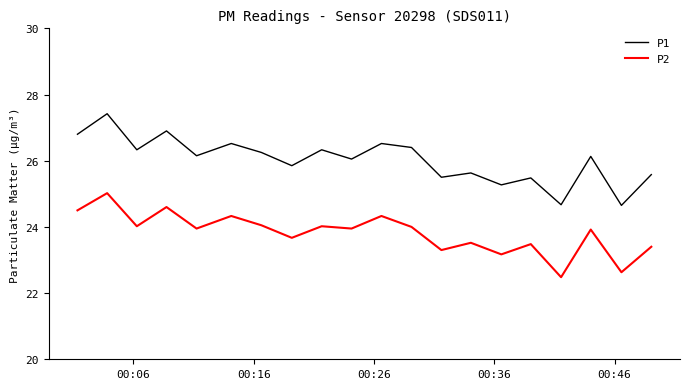

What is the difference between the maximum and minimum values in the P1 series?

2.8